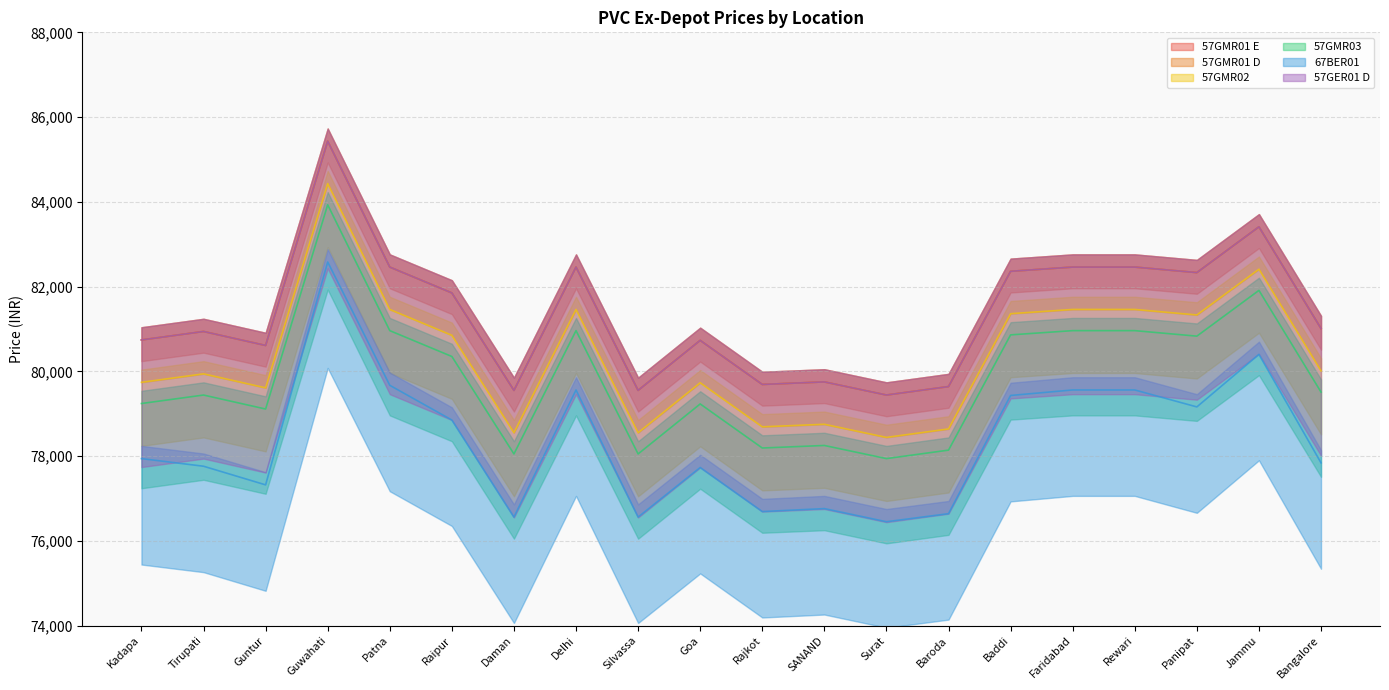

Rank the categories by 57GMR02 value from highest to lowest.

Guwahati, Jammu, Patna, Delhi, Faridabad, Rewari, Baddi, Panipat, Raipur, Bangalore, Tirupati, Kadapa, Goa, Guntur, SANAND, Rajkot, Baroda, Daman, Silvassa, Surat